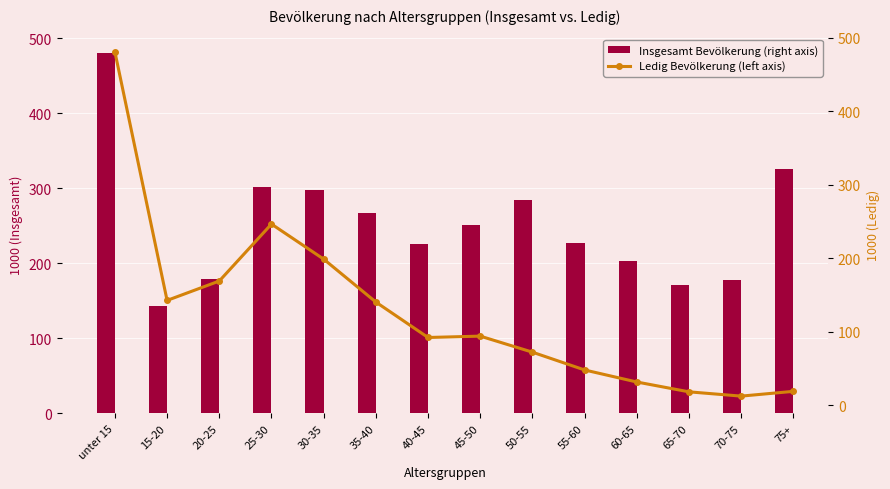

What is the label of the 12th bar from the left?

65-70